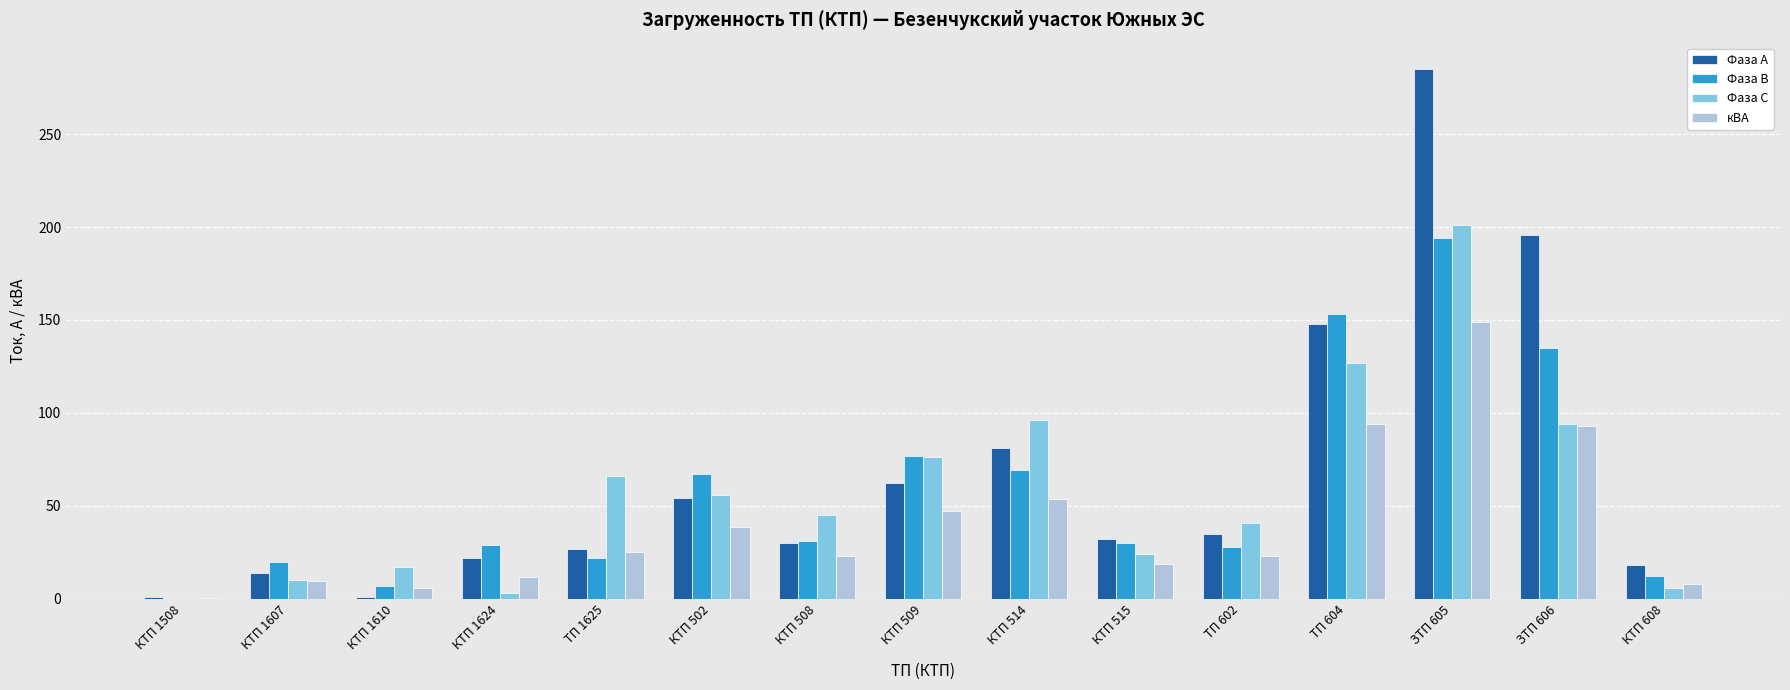

At which category is the sum across all series the highest?

ЗТП 605